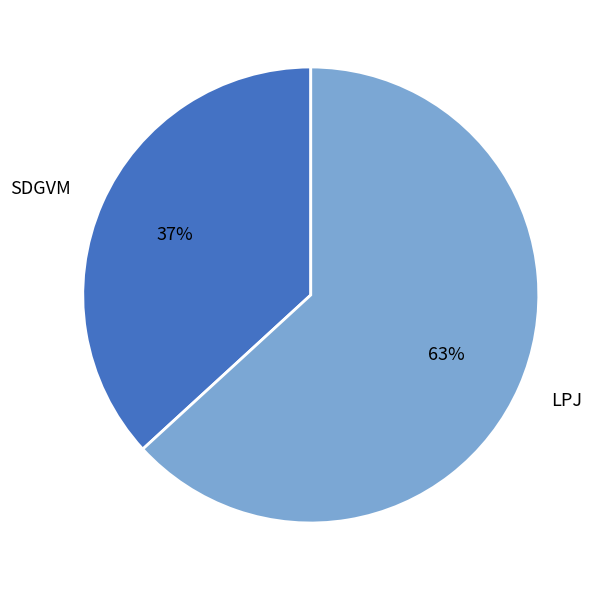

How many slices are in this pie chart?

2